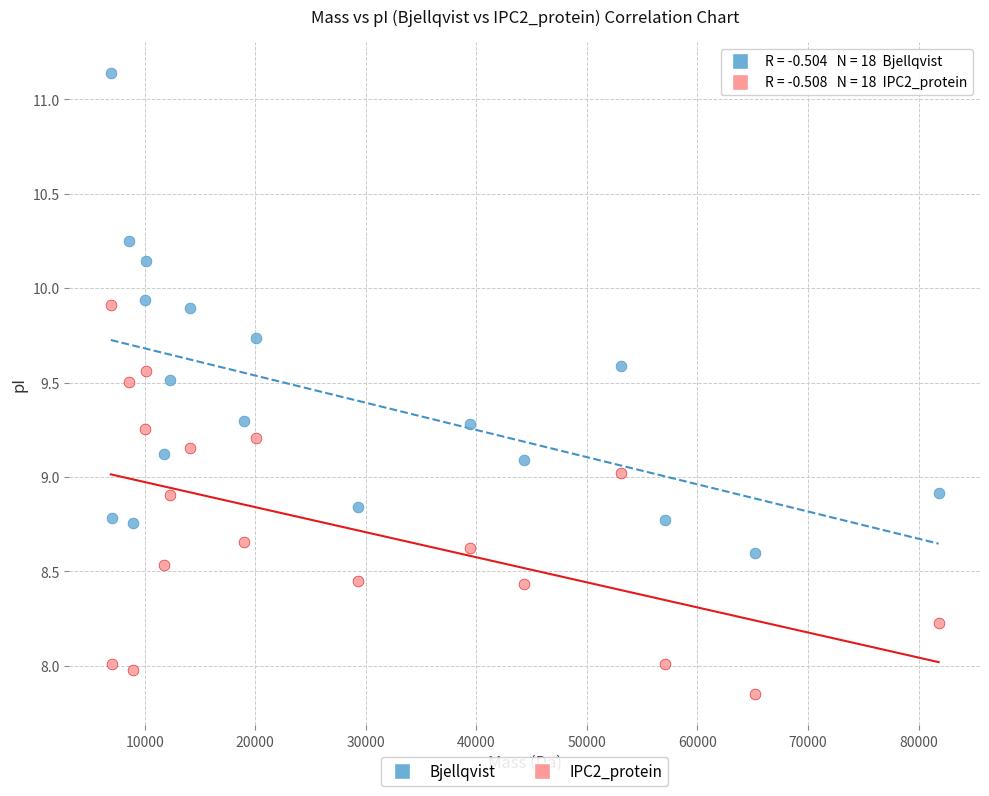

Which series contains the highest Y value?

Bjellqvist